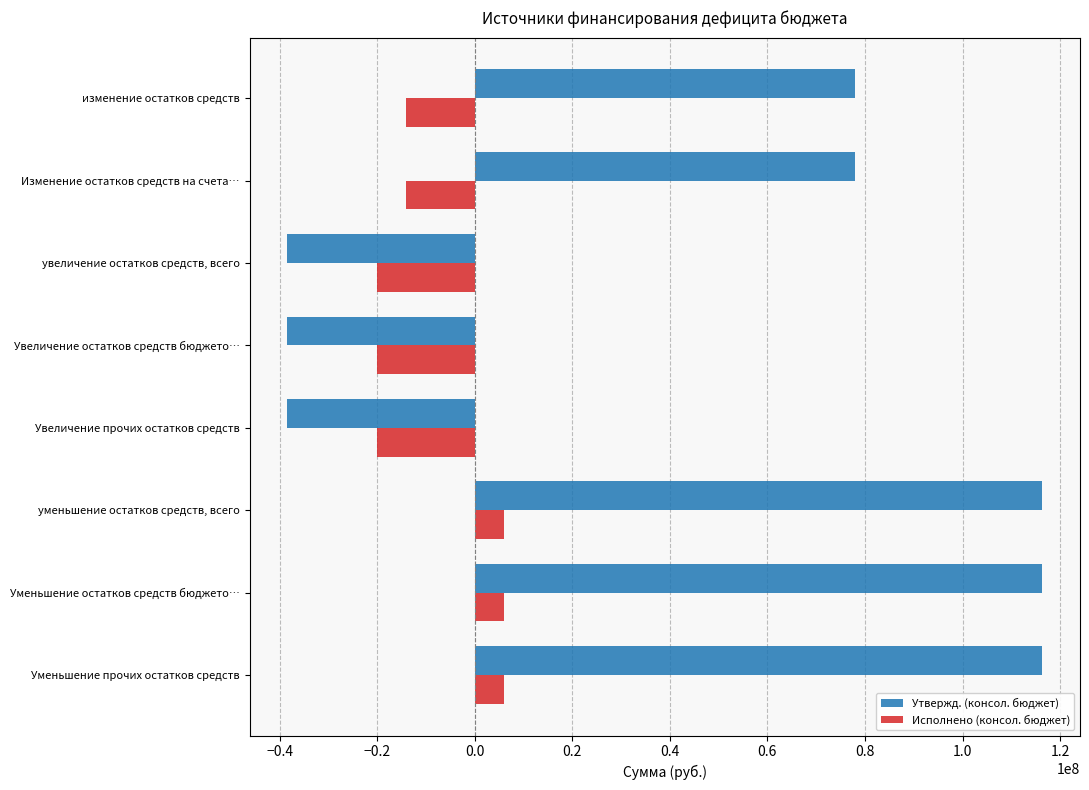

What is the difference between the maximum and minimum values in the Исполнено (консол. бюджет) series?

25967228.5